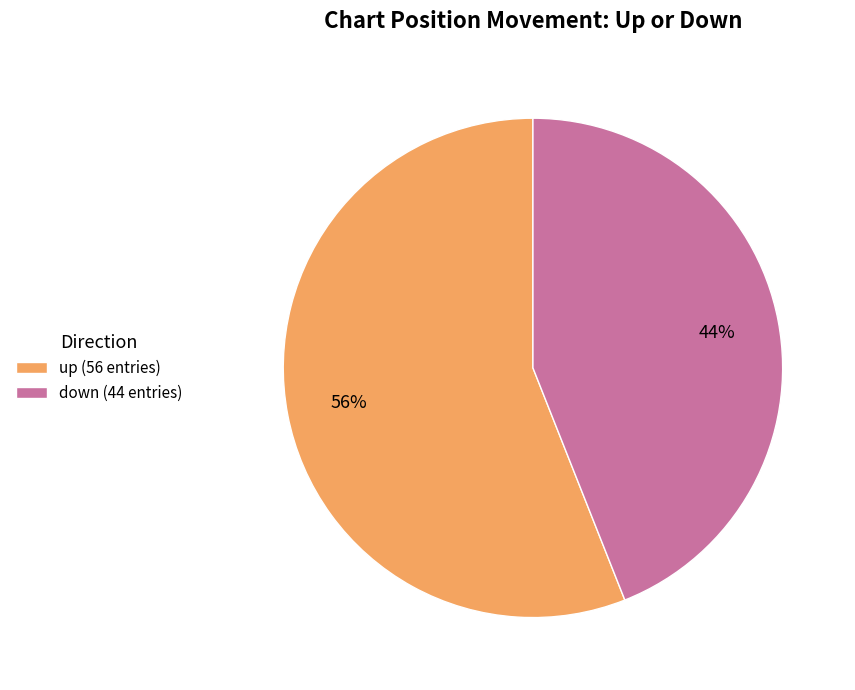

To the nearest percent, what is the average slice percentage?

50%